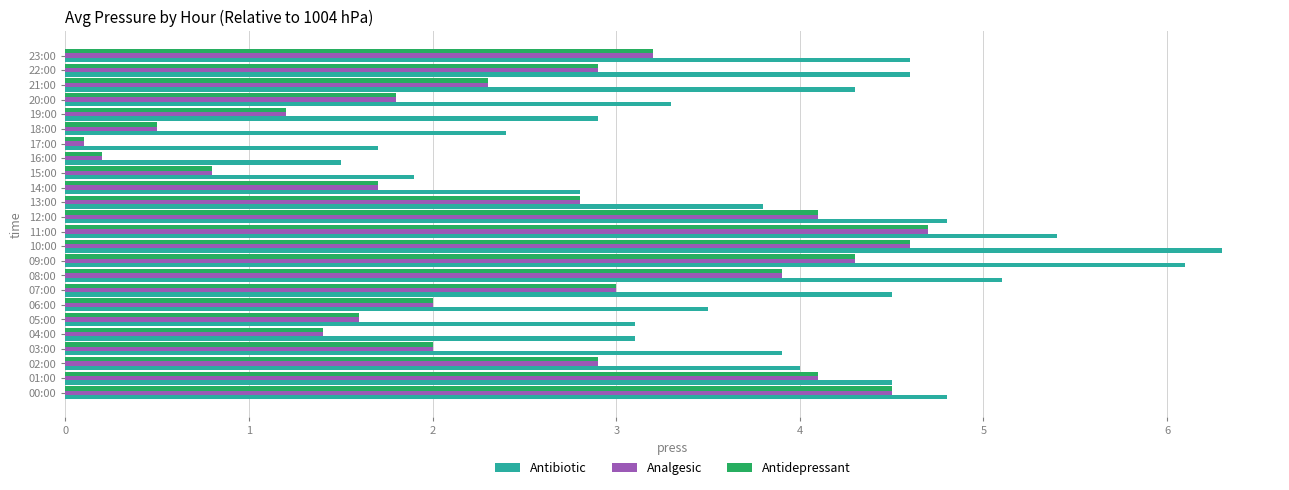

Which category has the highest value across all series?

10:00